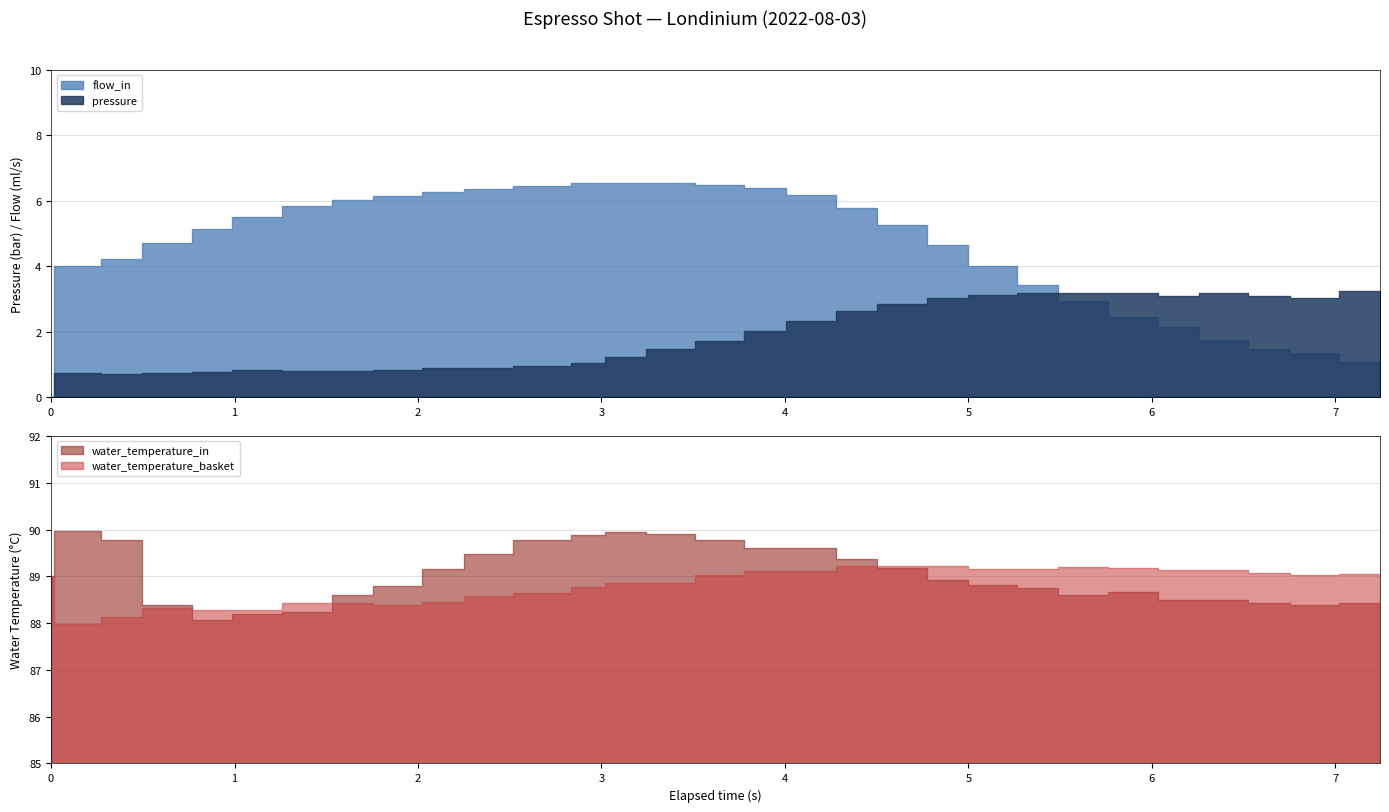

Which has a higher value, 28 or 3?

28